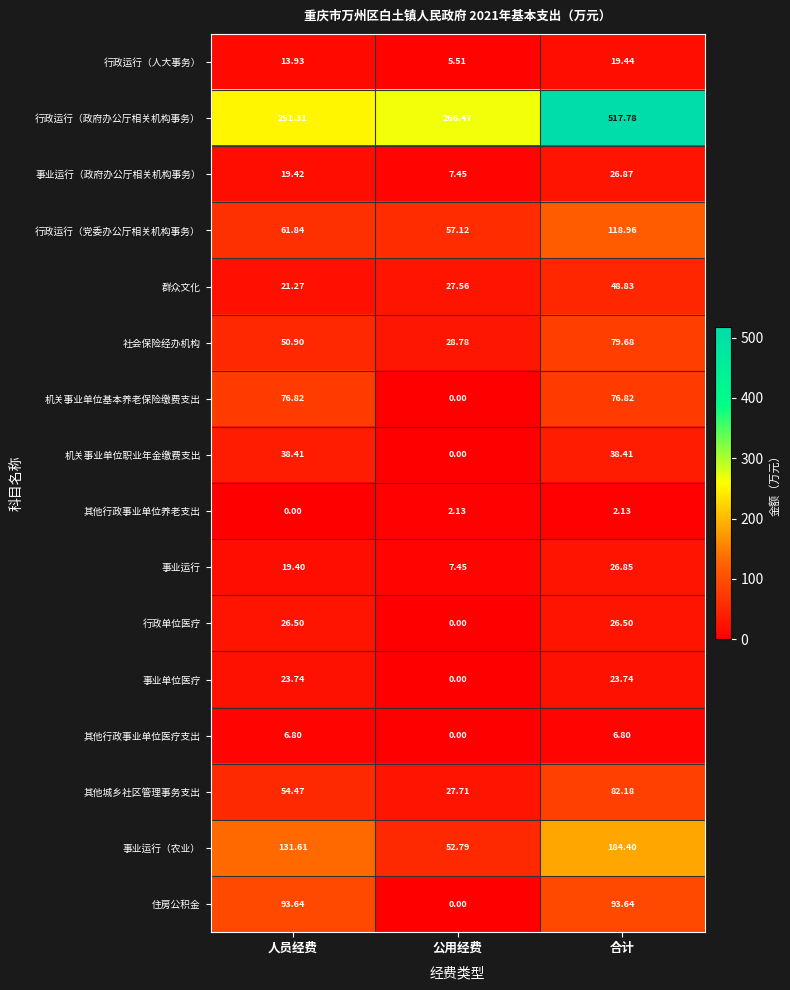

List the series in order of their peak value, highest first.

行政运行（政府办公厅相关机构事务）, 事业运行（农业）, 行政运行（党委办公厅相关机构事务）, 住房公积金, 其他城乡社区管理事务支出, 社会保险经办机构, 机关事业单位基本养老保险缴费支出, 群众文化, 机关事业单位职业年金缴费支出, 事业运行（政府办公厅相关机构事务）, 事业运行, 行政单位医疗, 事业单位医疗, 行政运行（人大事务）, 其他行政事业单位医疗支出, 其他行政事业单位养老支出